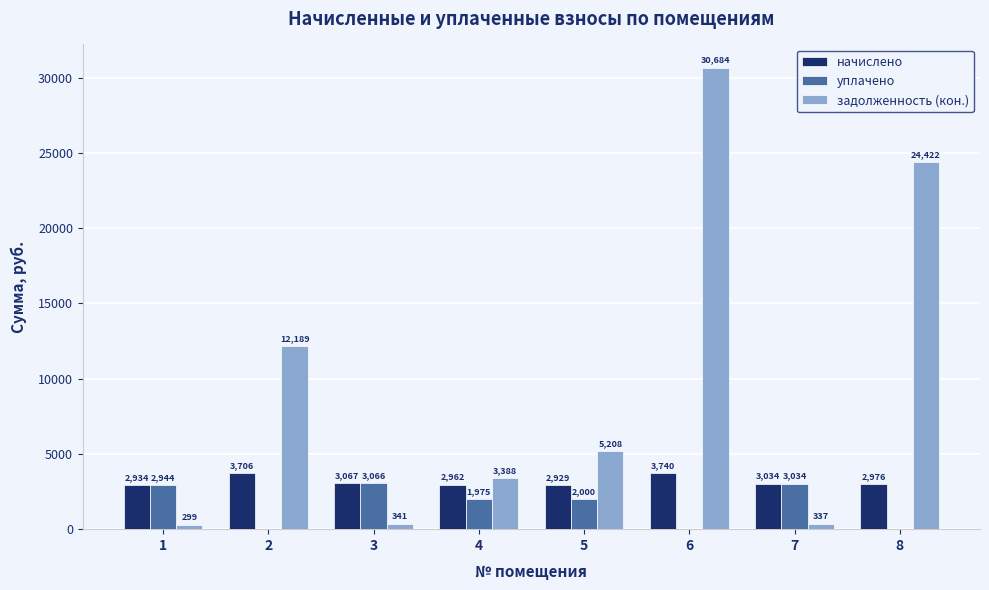

How many groups of bars are there?

8